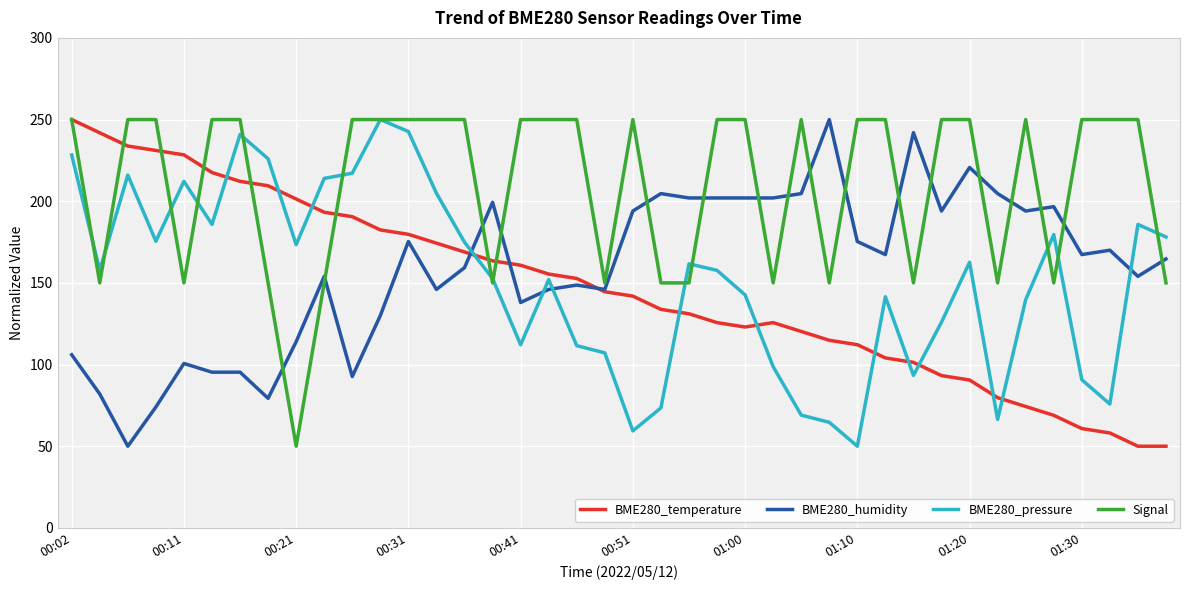

What is the maximum value shown in the chart?

250.0